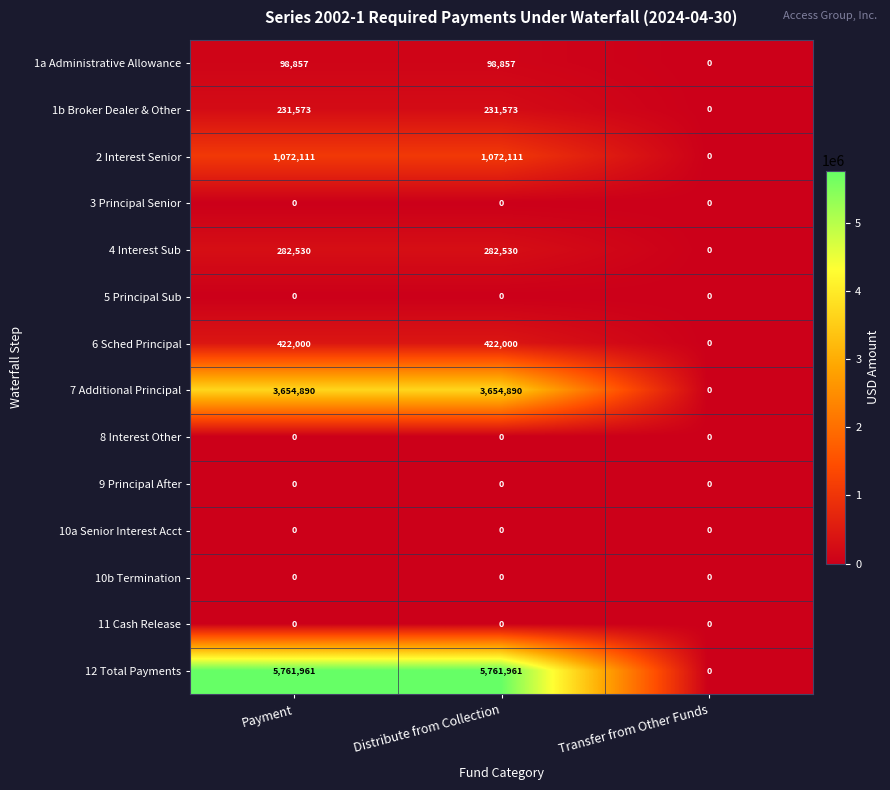

At how many categories does at least one series exceed 556311?

2